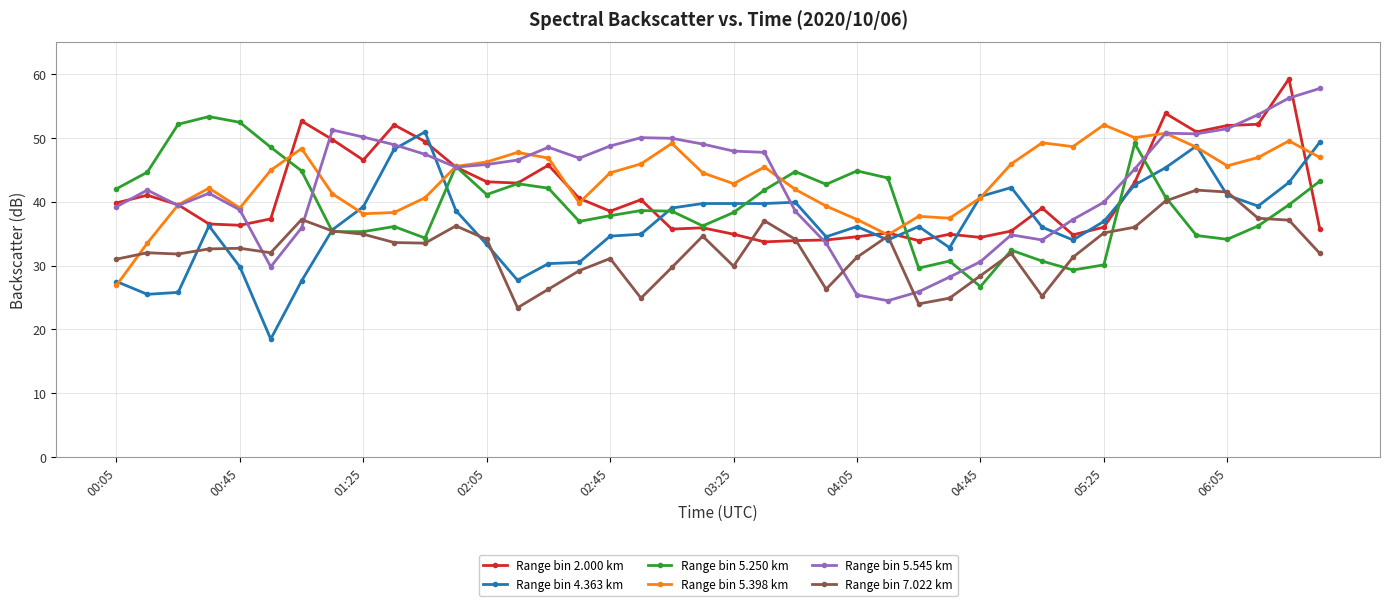

What is the value of the Range bin 7.022 km point at the 36th from the left?

41.8